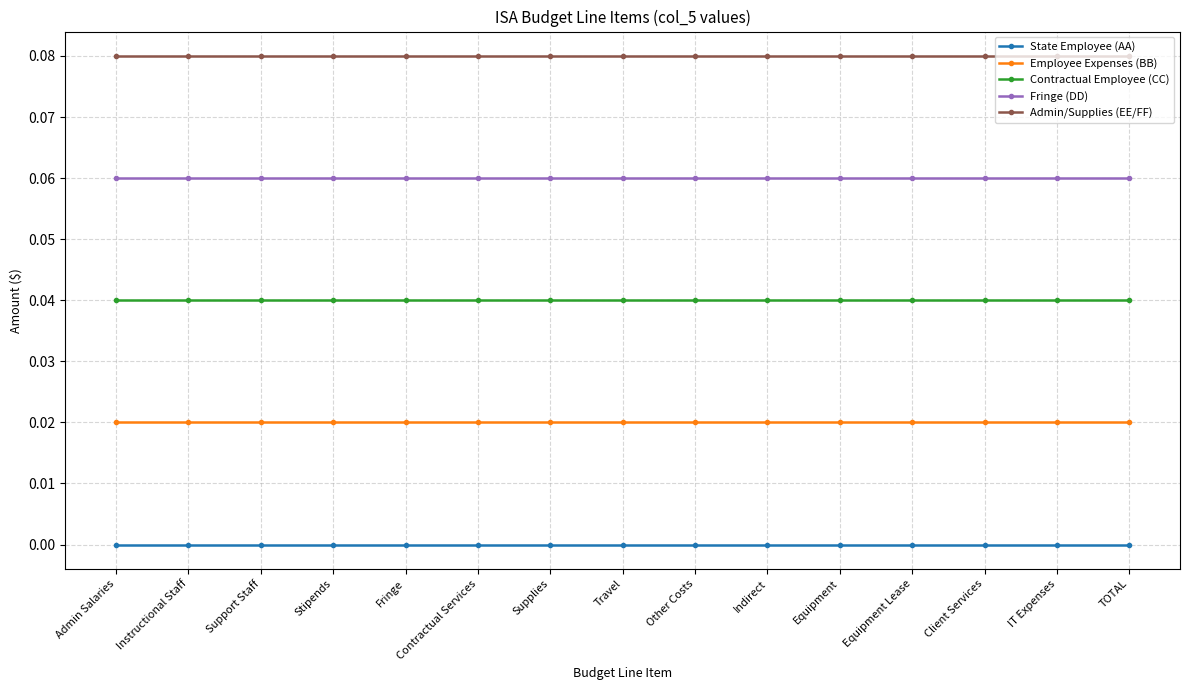

Rank the series by their average value, from highest to lowest.

Admin/Supplies (EE/FF), Fringe (DD), Contractual Employee (CC), Employee Expenses (BB), State Employee (AA)